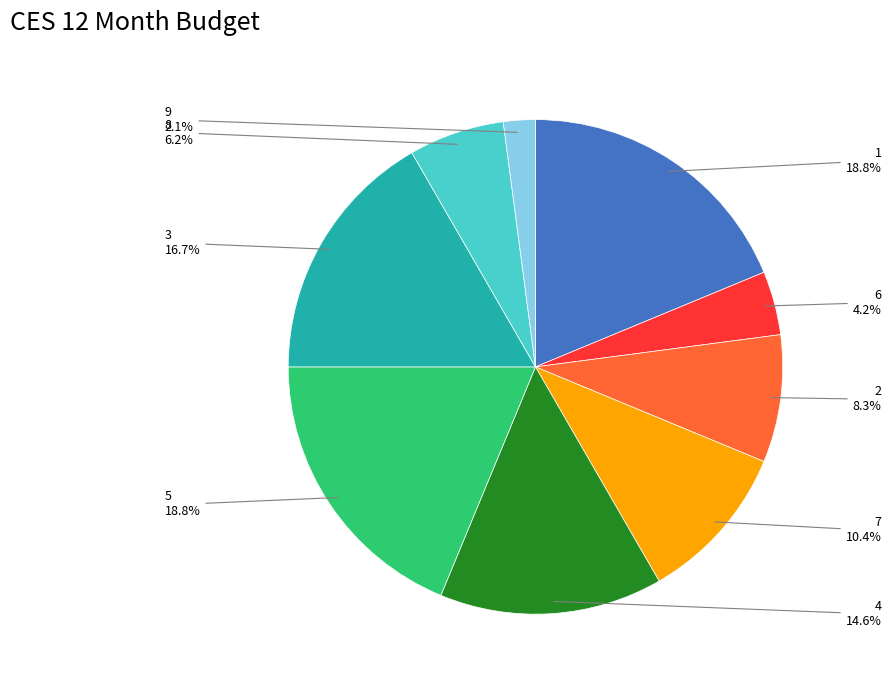

Is there any slice that represents more than half of the pie?

No